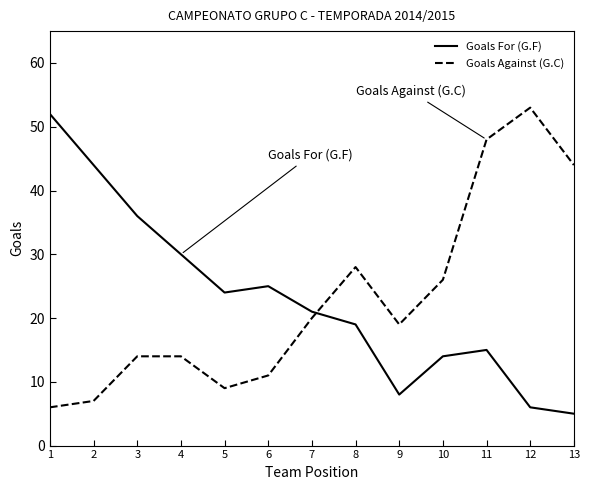

Reading left to right, transcribe all the data shown in this chart.

Goals For (G.F): 1=52	2=44	3=36	4=30	5=24	6=25	7=21	8=19	9=8	10=14	11=15	12=6	13=5
Goals Against (G.C): 1=6	2=7	3=14	4=14	5=9	6=11	7=20	8=28	9=19	10=26	11=48	12=53	13=44